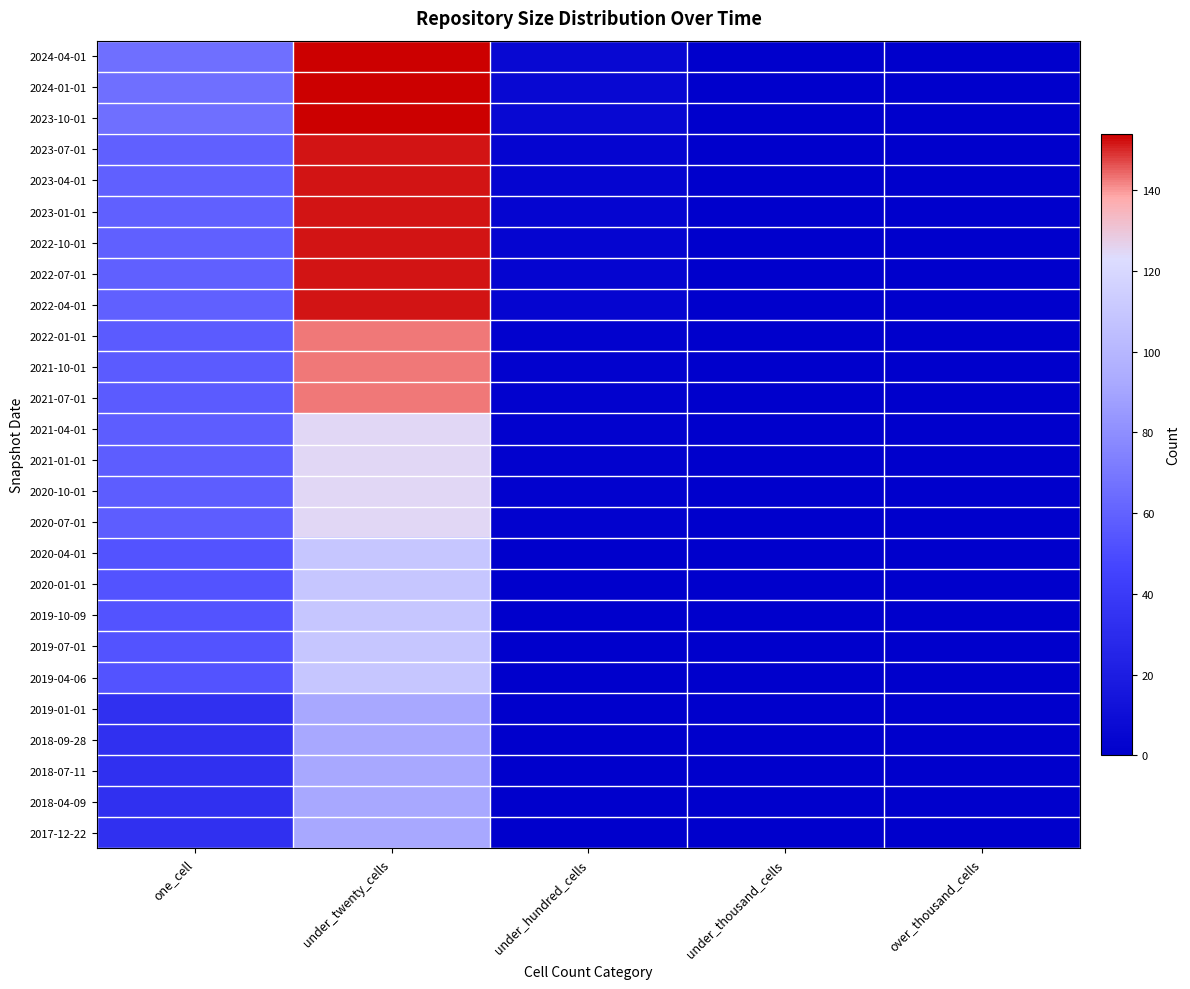

What is the total value across all series at under_hundred_cells?

56